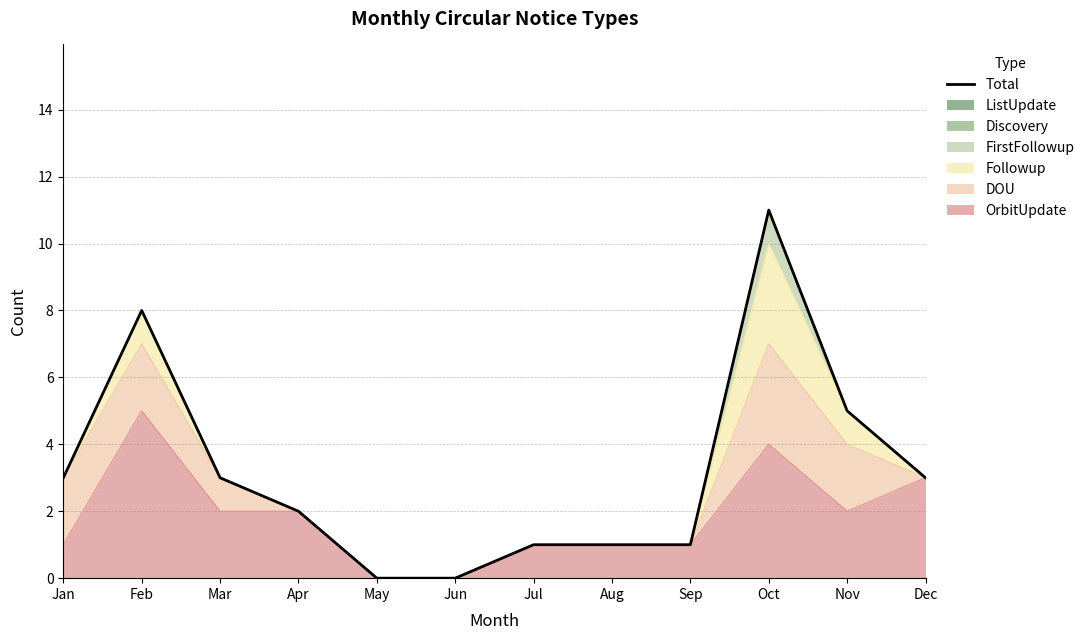

Approximately how many times larger is the value at Aug compared to Jan?

0.3